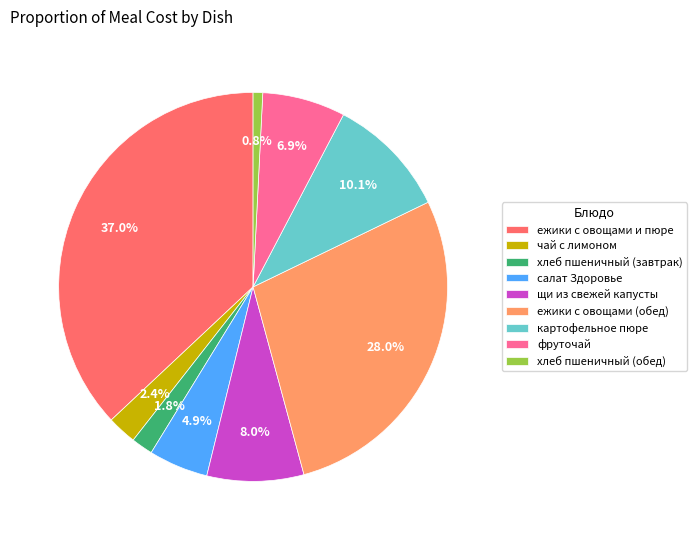

Which category has the smallest portion of the pie?

хлеб пшеничный (обед)